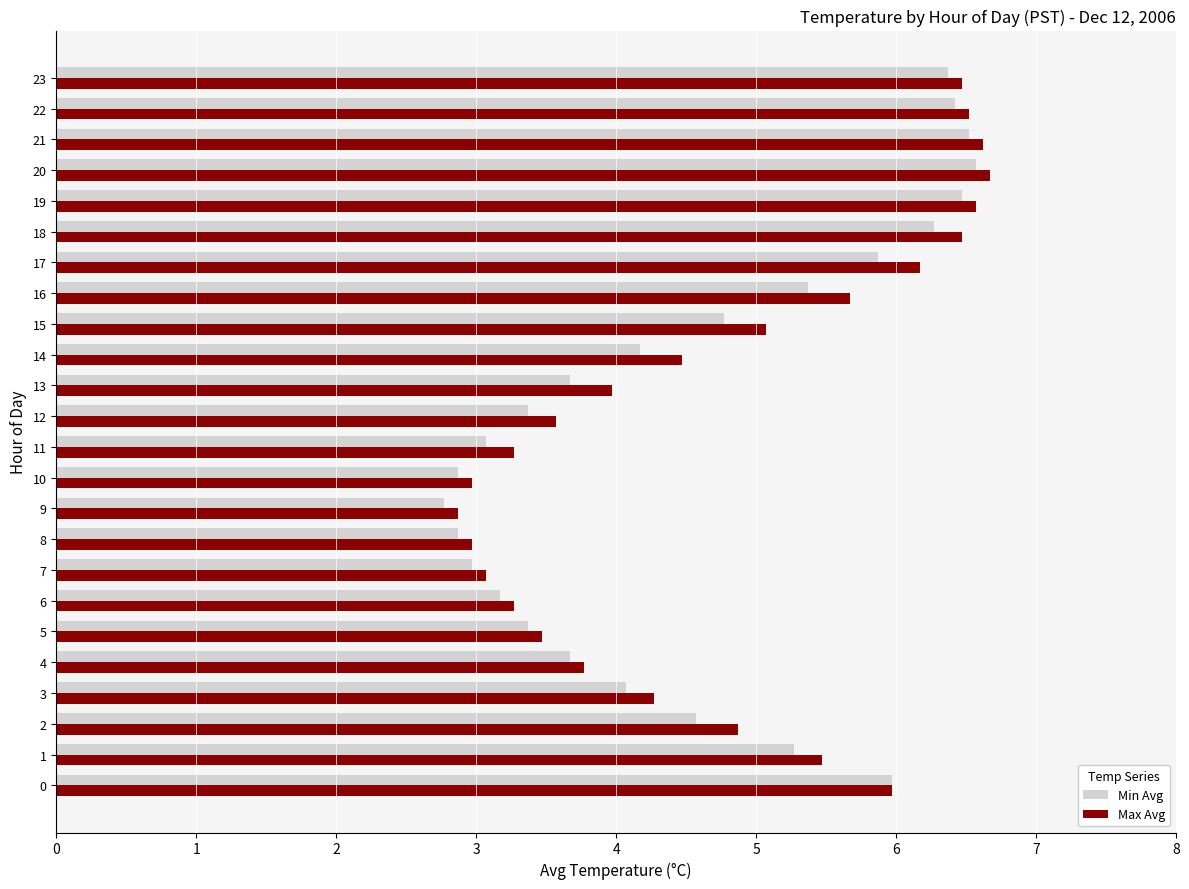

Rank the series at 13 from lowest to highest value.

Min Avg, Max Avg